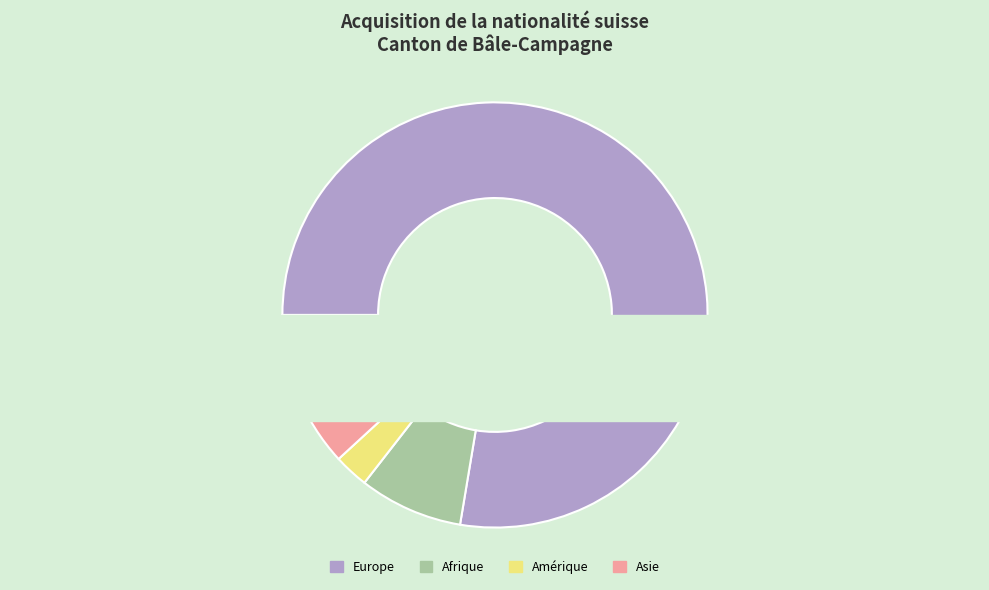

The Amérique slice represents 3% of the pie. True or false?

True